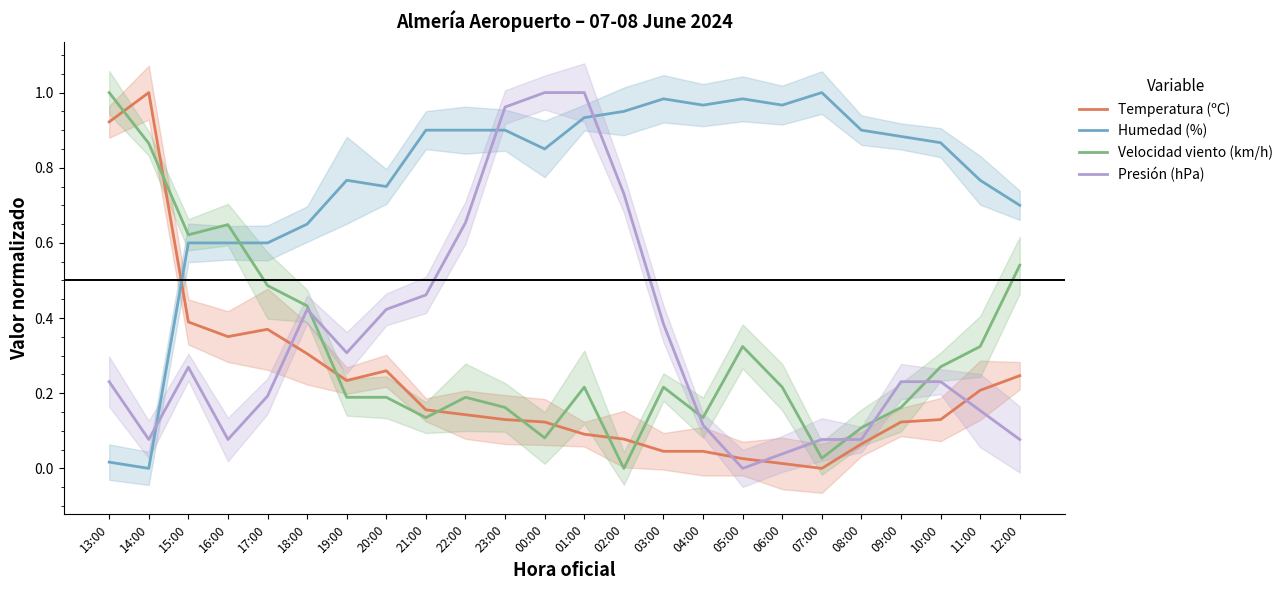

Rank the series by their maximum value, from highest to lowest.

Temperatura (ºC), Humedad (%), Velocidad viento (km/h), Presión (hPa)